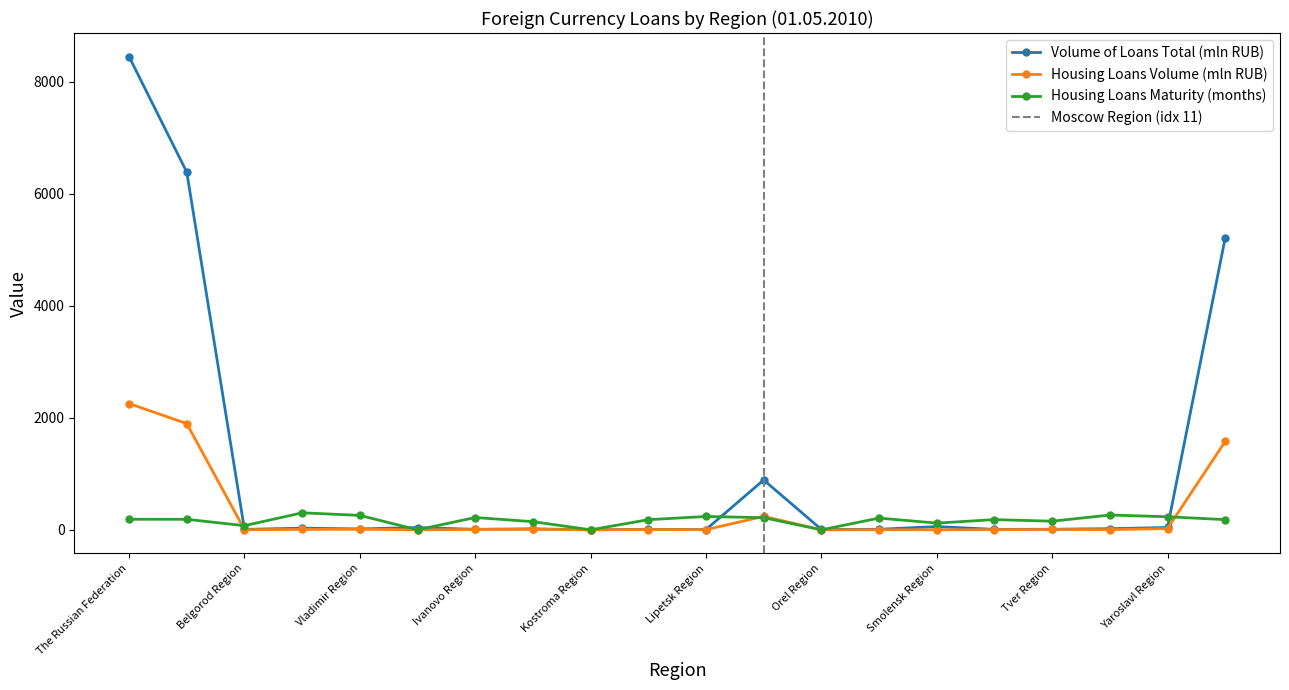

How many times do Housing Loans Maturity (months) and Housing Loans Volume (mln RUB) cross each other?

3